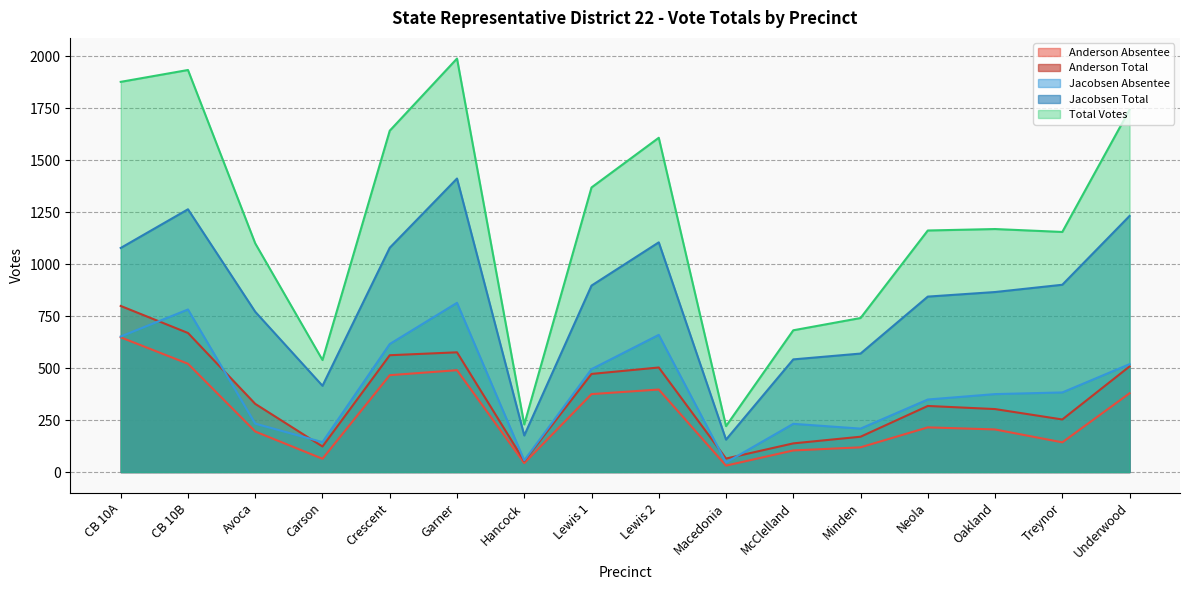

At Carson, list the series in order from smallest to largest.

Anderson Absentee, Anderson Total, Jacobsen Absentee, Jacobsen Total, Total Votes